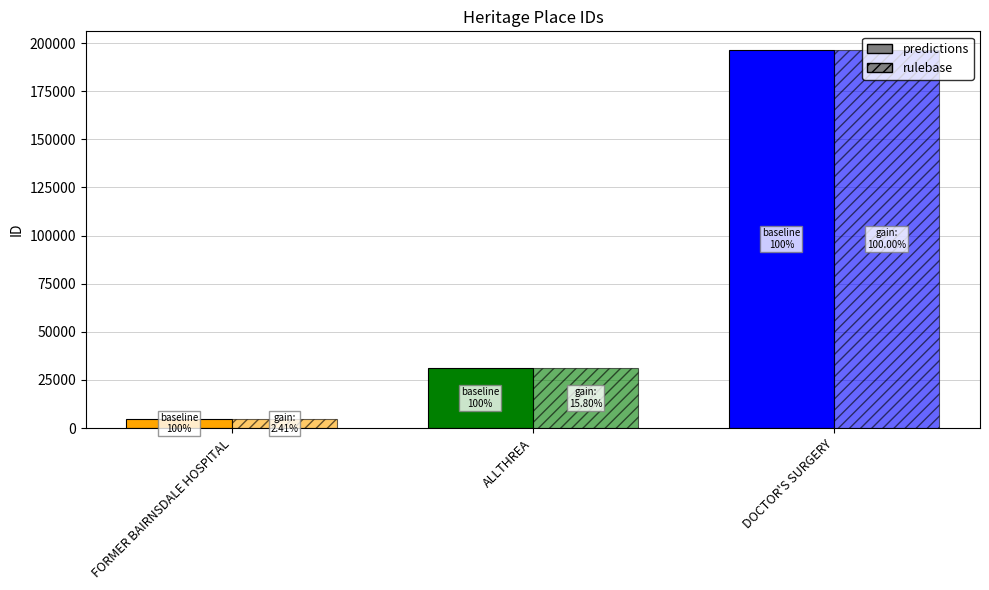

The value of predictions at DOCTOR'S SURGERY is 196284. True or false?

True